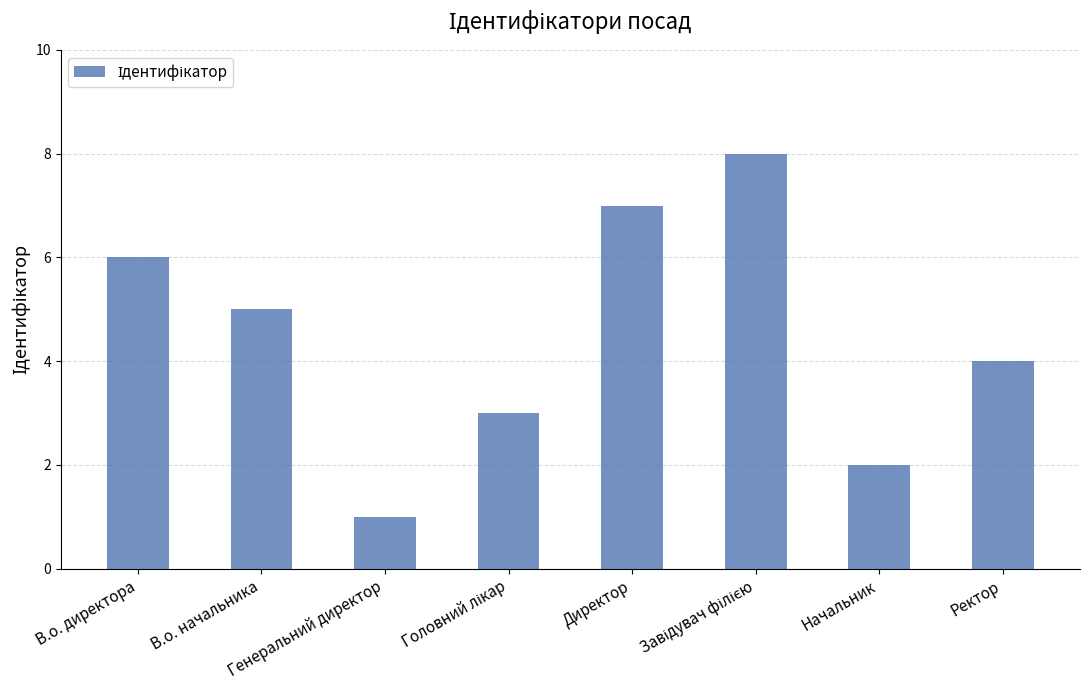

What is the sum of all values?

36